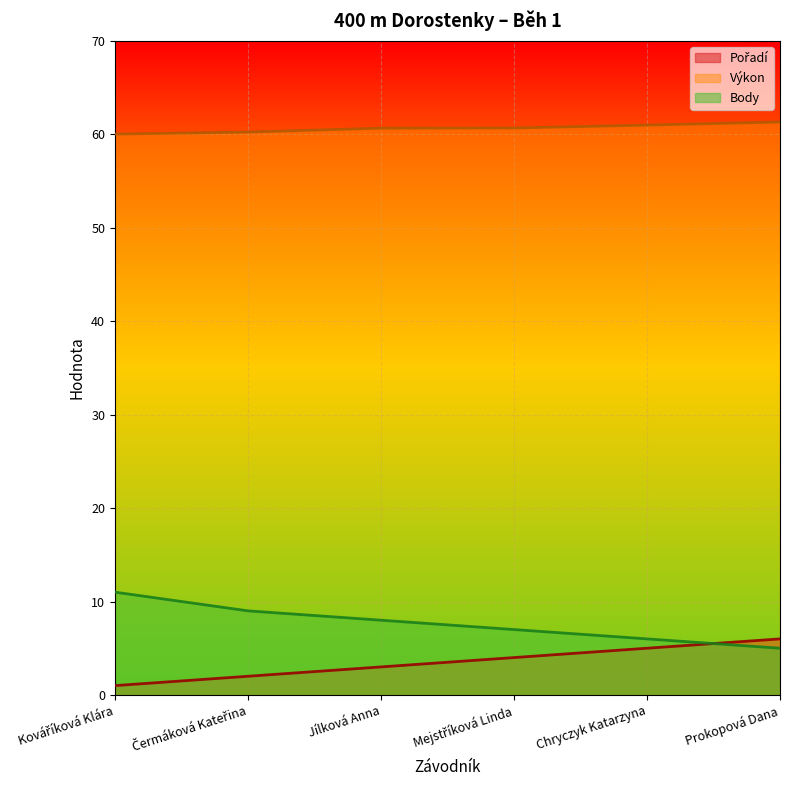

The Výkon series shows 14.2 at Prokopová Dana. True or false?

False